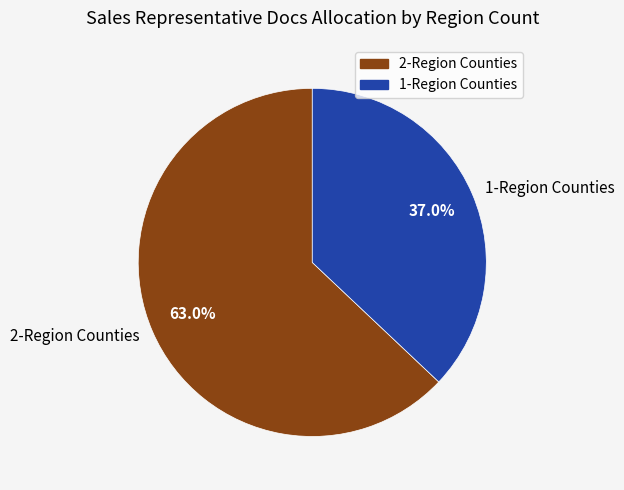

What is the smallest slice in the pie chart?

1-Region Counties